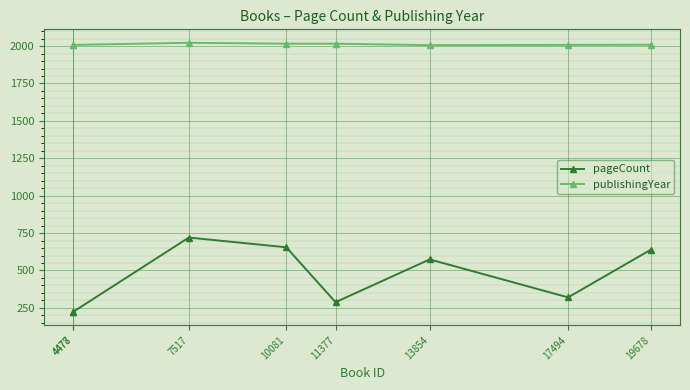

Is this an area chart (filled region under the line)?

No